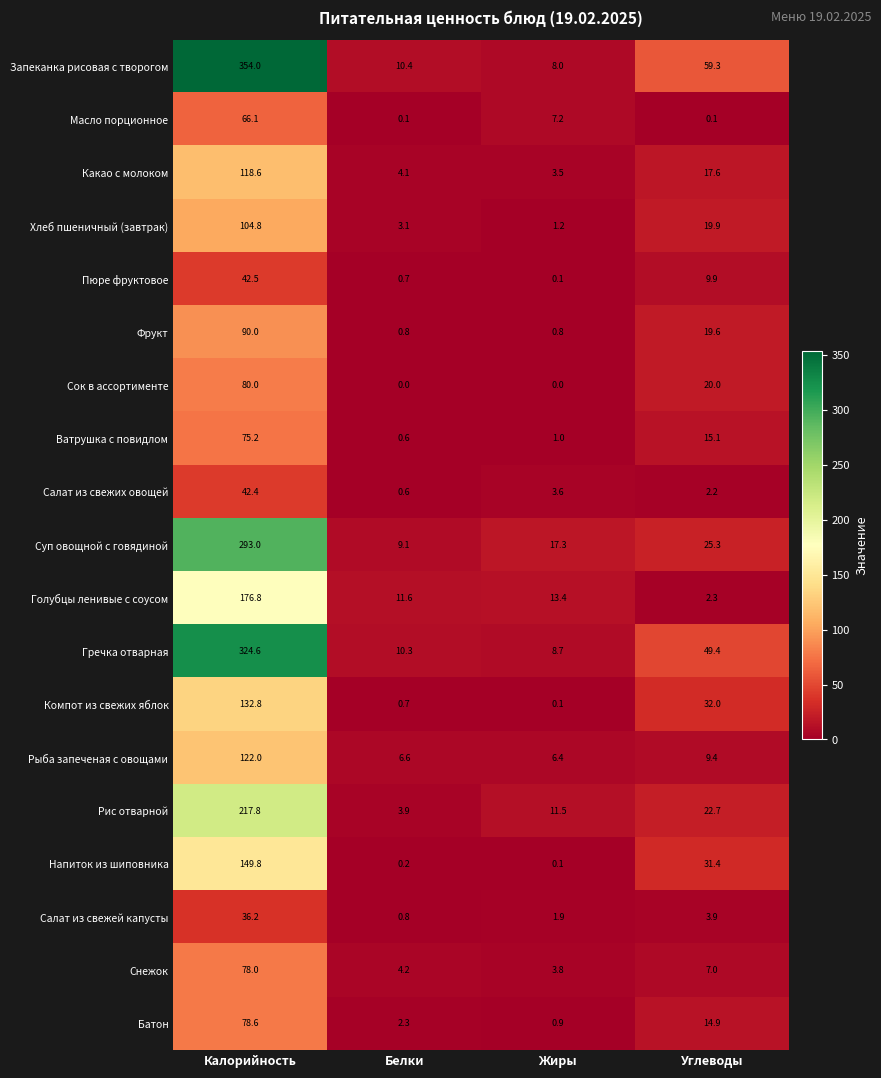

At which label is Салат из свежих овощей closest to 21?

Жиры